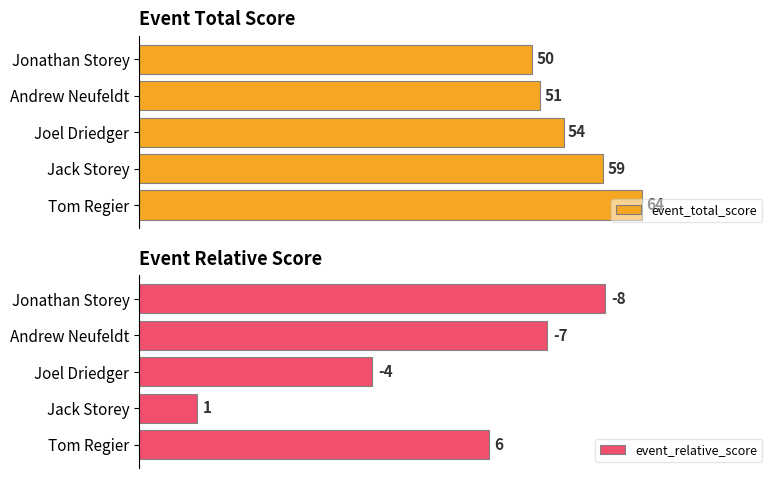

What are all the series names shown in the legend?

event_total_score, event_relative_score